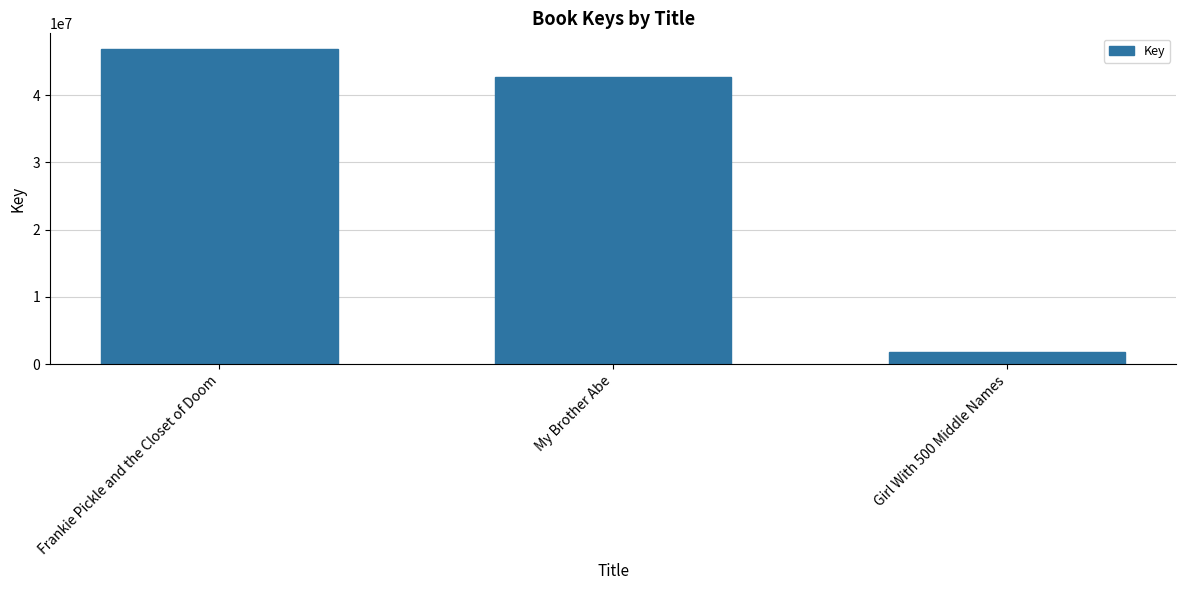

How many categories are shown in the chart?

3